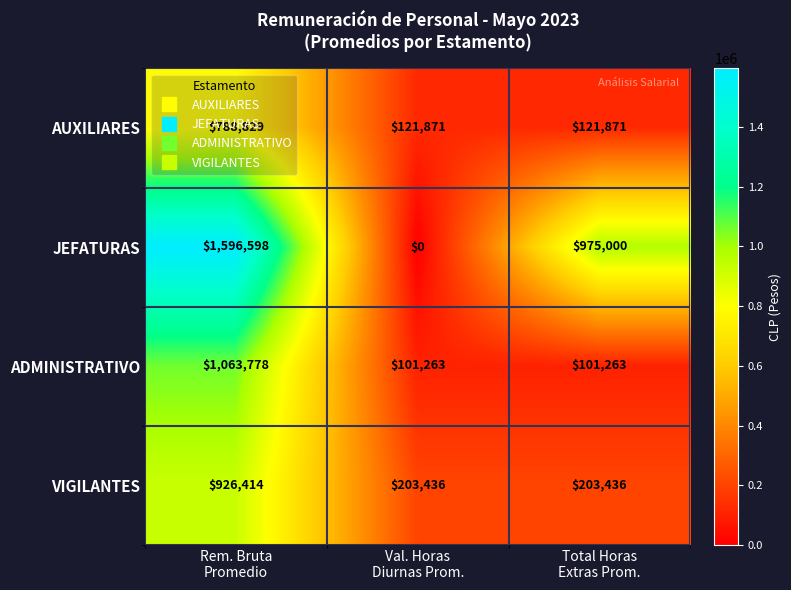

Count the AUXILIARES values in the range 121871 to 788829.

3